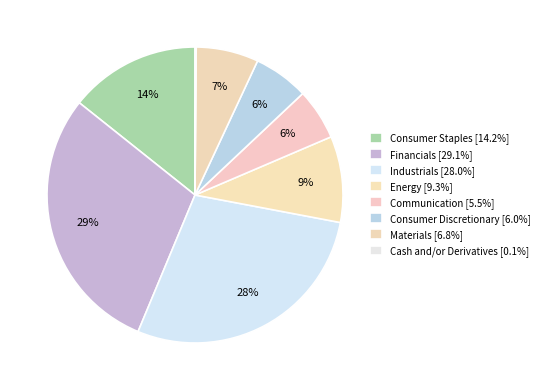

To the nearest percent, what percentage of the pie is Industrials?

28%